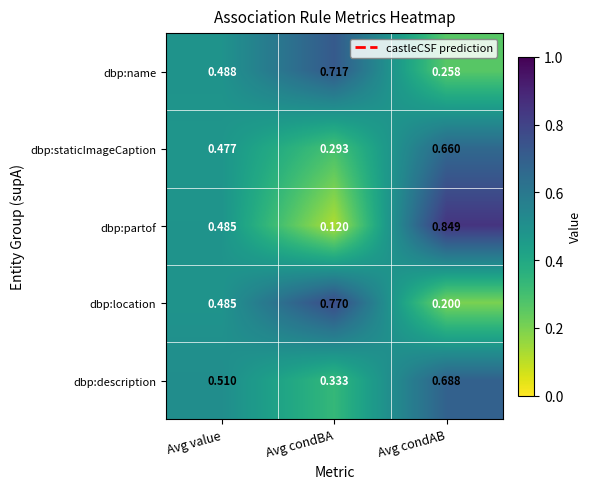

Which series changed the most between Avg condBA and Avg condAB?

dbp:partof